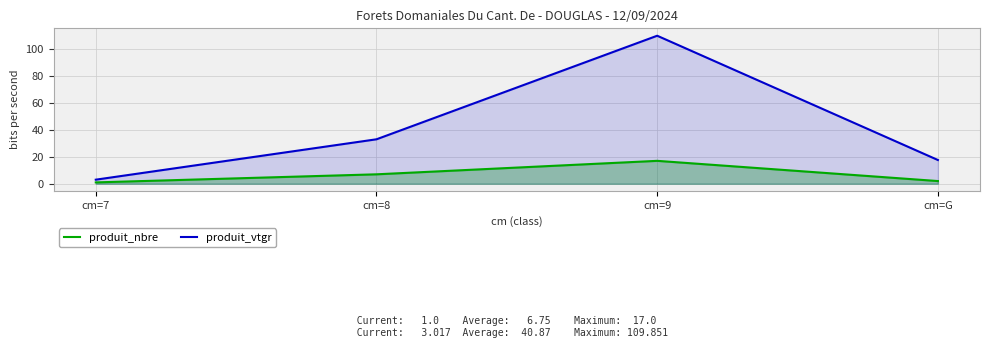

Between cm=8 and cm=G, which is larger?

cm=8